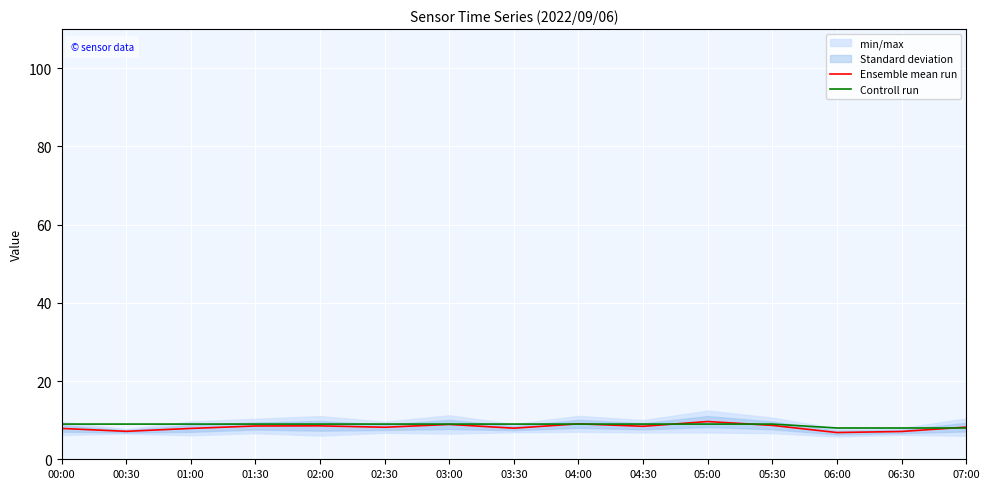

How many interior local peaks does the Ensemble mean run series have?

4